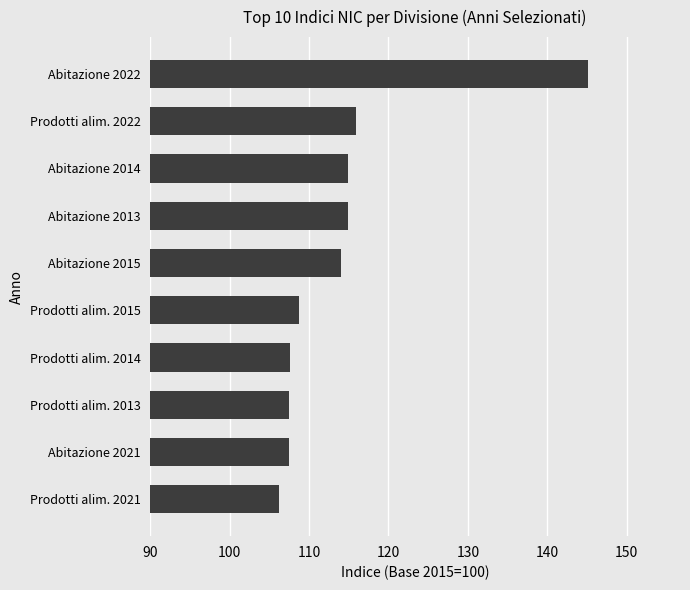

Read the value at Prodotti alim. 2015.

108.8